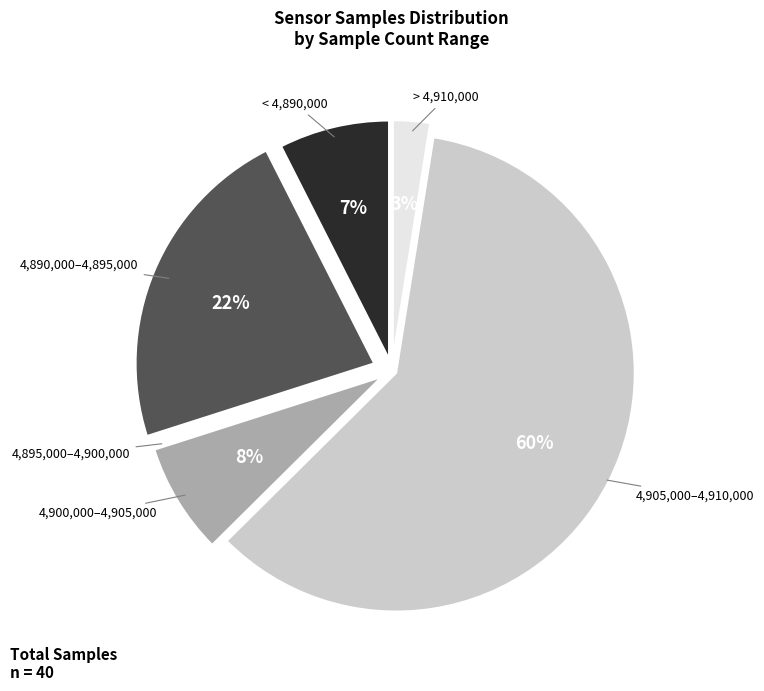

To the nearest percent, what is the average slice percentage?

17%